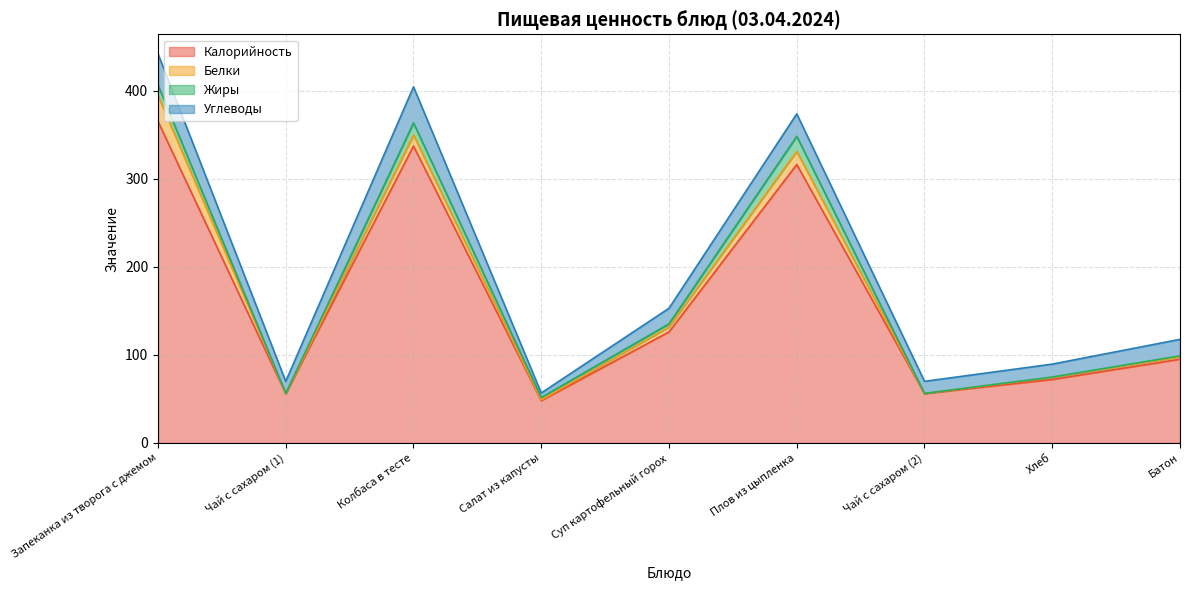

At which category does Жиры reach its first local peak?

Колбаса в тесте